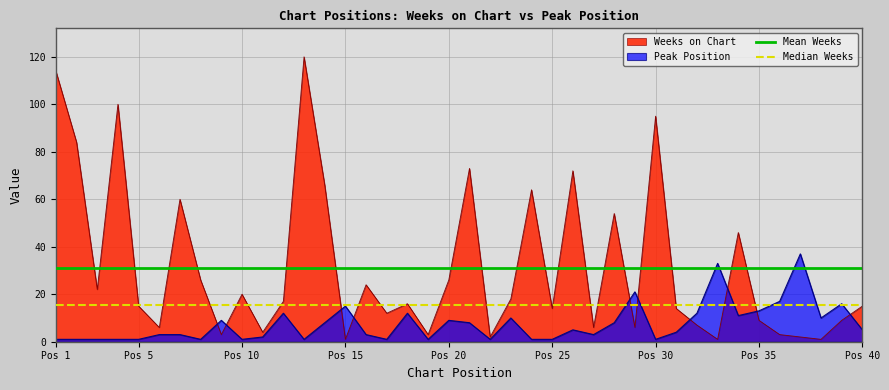

What is the smallest value displayed?

1.0